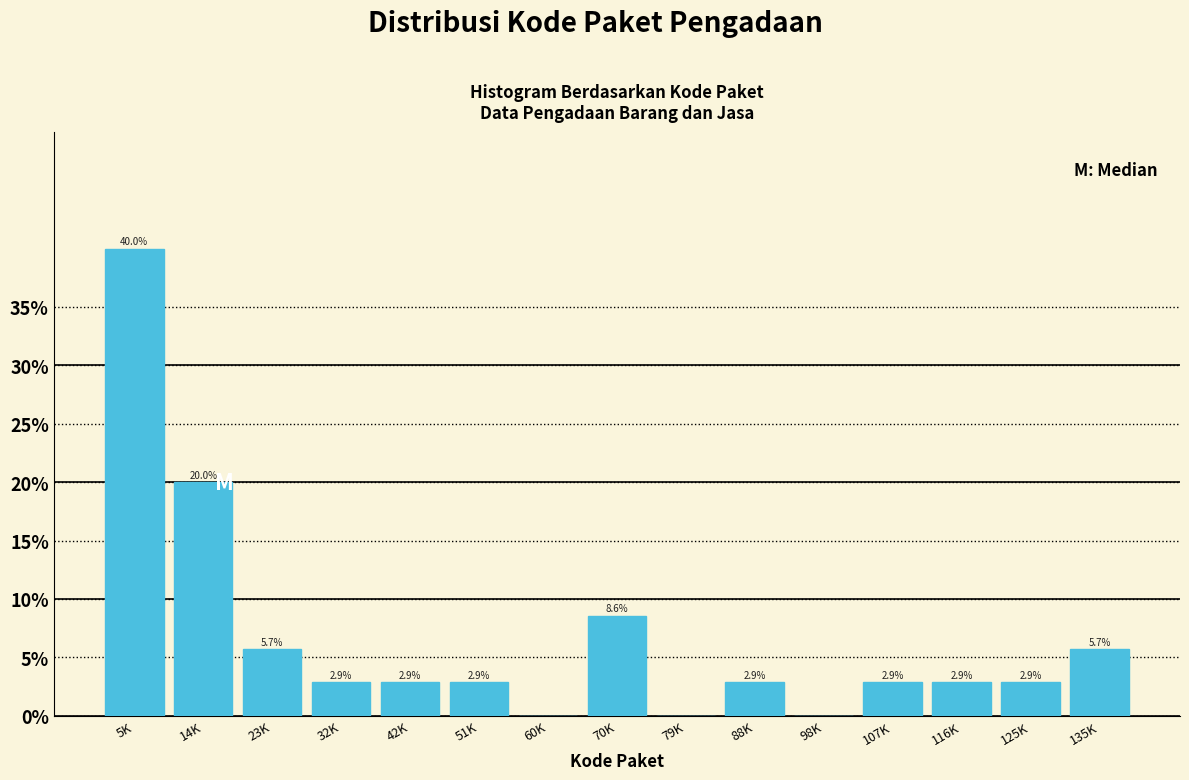

Reading left to right, transcribe all the data shown in this chart.

5K=40.0	14K=20.0	23K=5.7	32K=2.9	42K=2.9	51K=2.9	60K=0.0	70K=8.6	79K=0.0	88K=2.9	98K=0.0	107K=2.9	116K=2.9	125K=2.9	135K=5.7